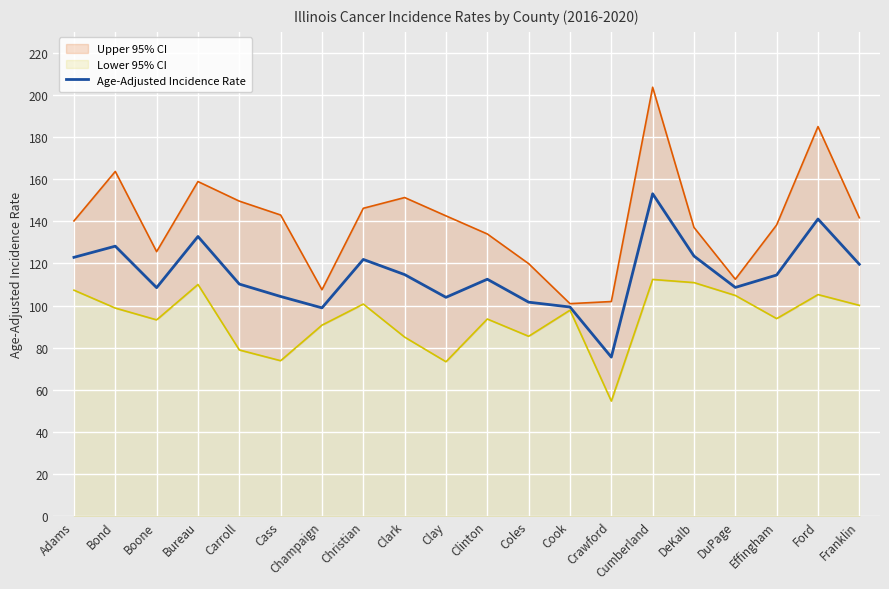

True or false: the data has more than 1 interior local peaks.

True